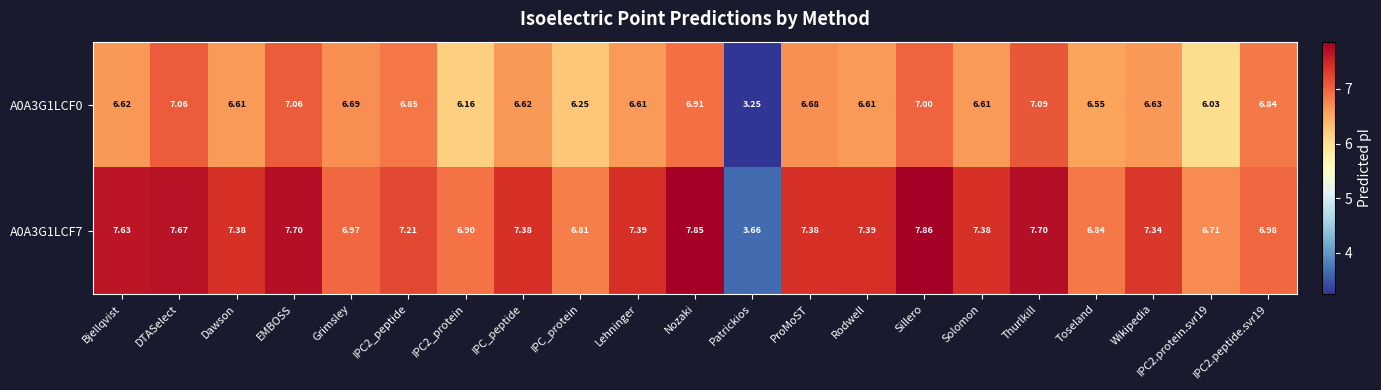

Which category has the lowest value in the A0A3G1LCF7 series?

Patrickios